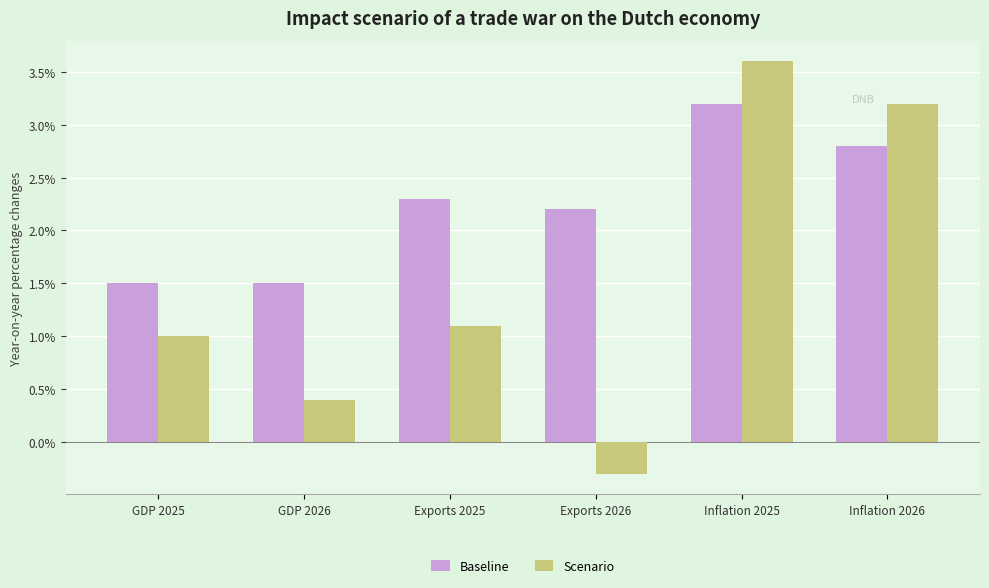

Which category has the highest value across all series?

Inflation 2025